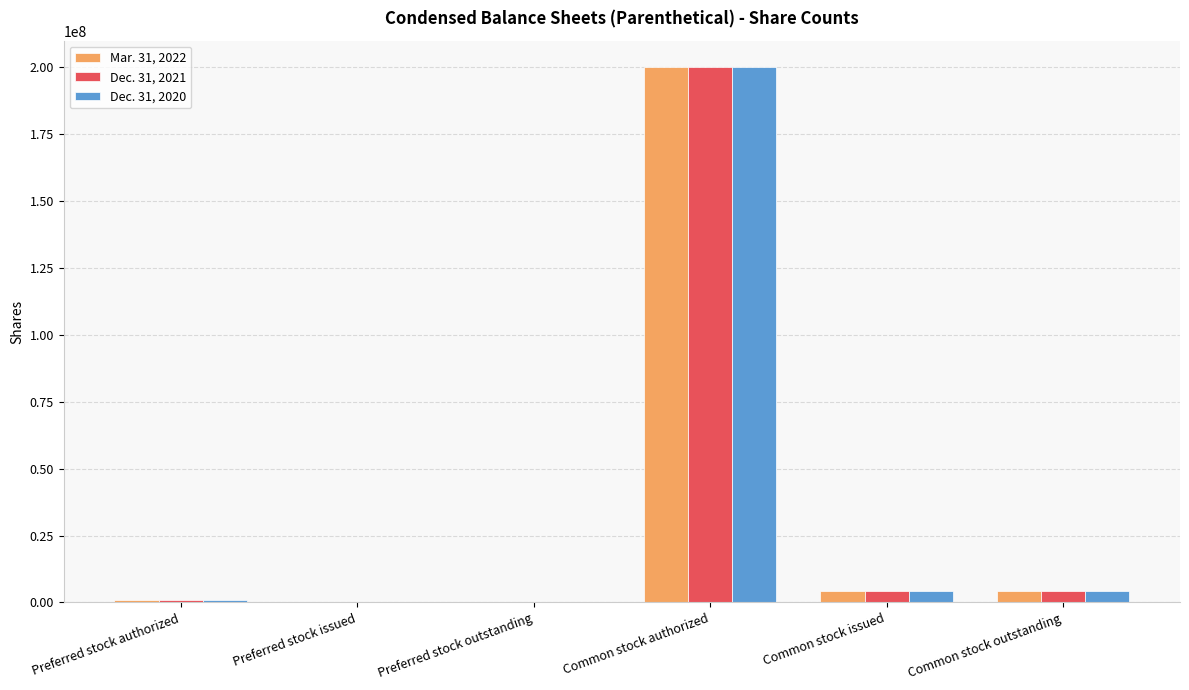

Count the number of categories in the chart.

6